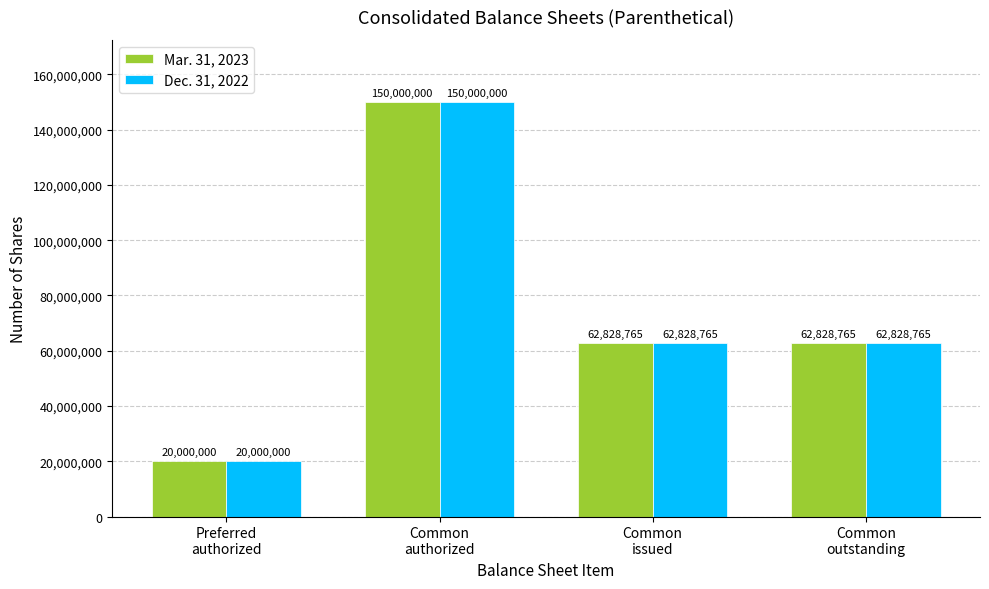

What is the maximum value shown in the chart?

150000000